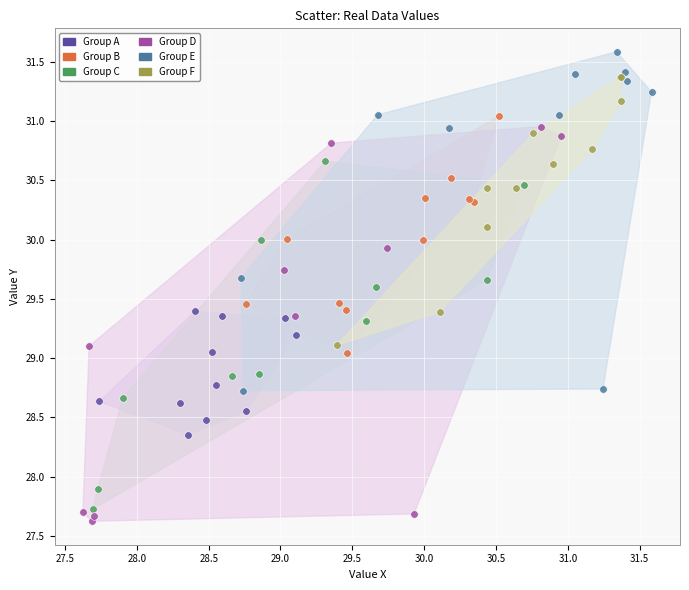

Which series contains the lowest Y value?

Group D